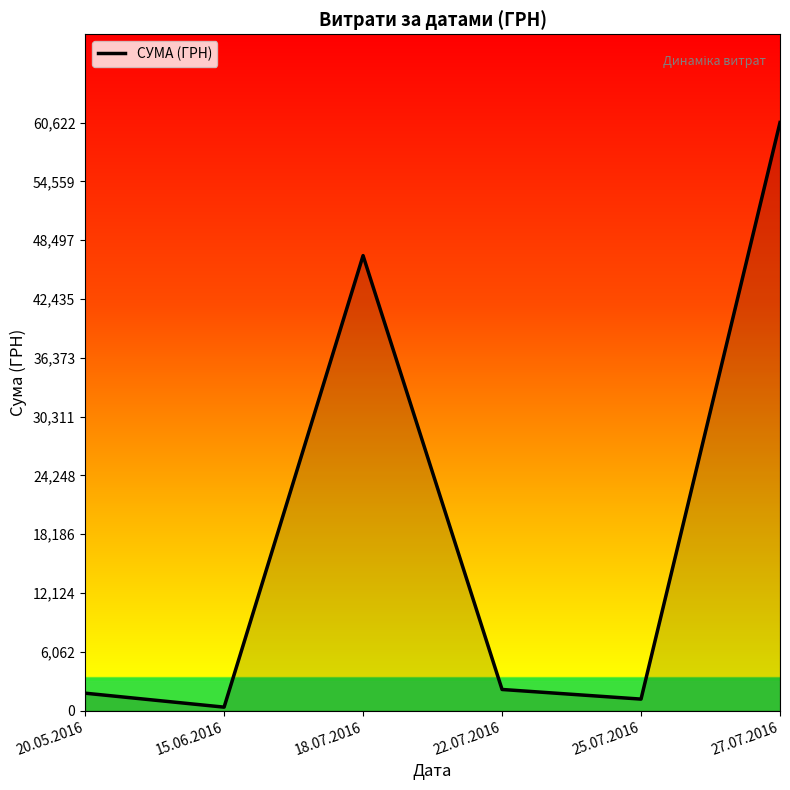

What is the approximate value at 20.05.2016?

1807.0